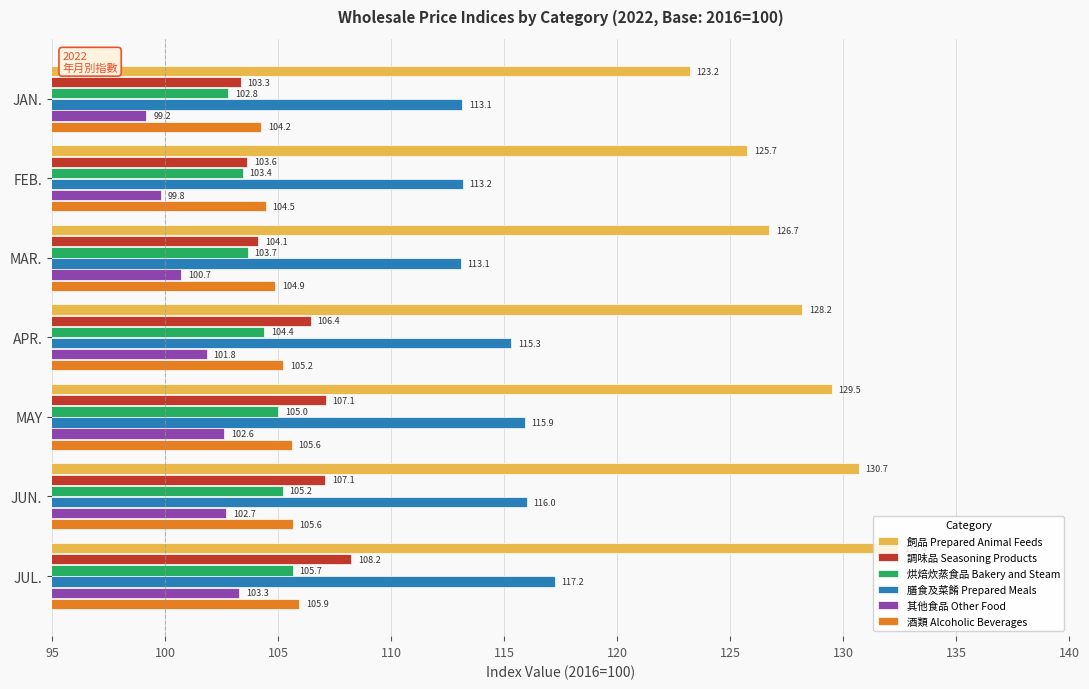

What are all the series names shown in the legend?

飼品 Prepared Animal Feeds, 調味品 Seasoning Products, 烘焙炊蒸食品 Bakery and Steam, 膳食及菜餚 Prepared Meals, 其他食品 Other Food, 酒類 Alcoholic Beverages